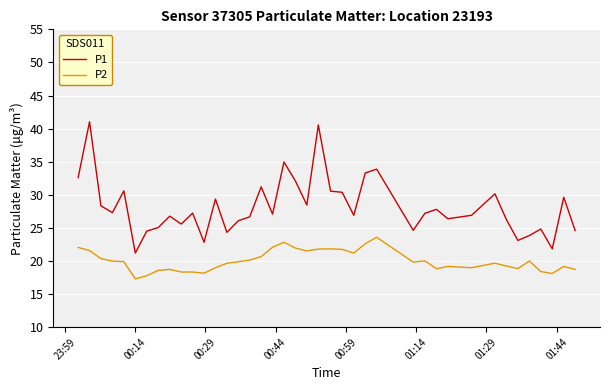

What is the lowest value of the P1 series?

21.2